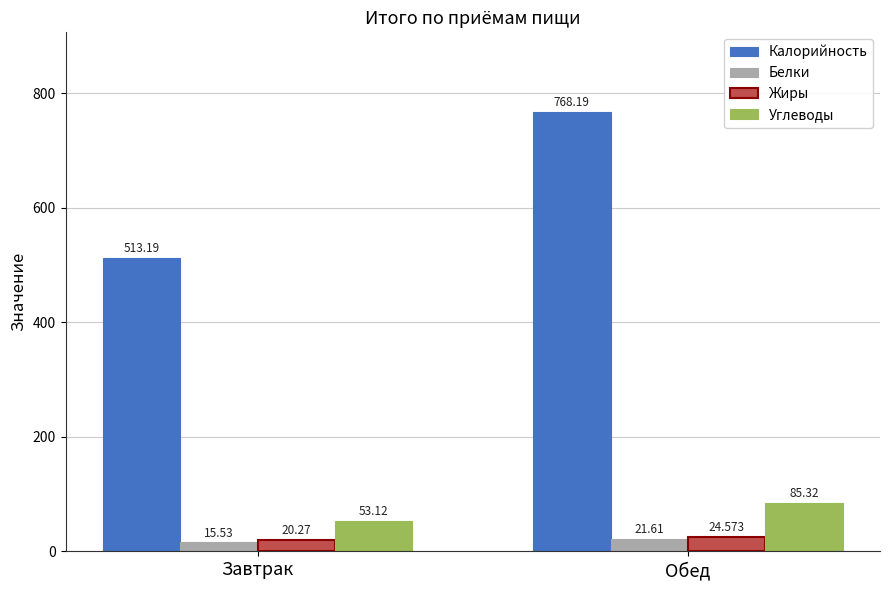

At which label does Калорийность reach its minimum?

Завтрак